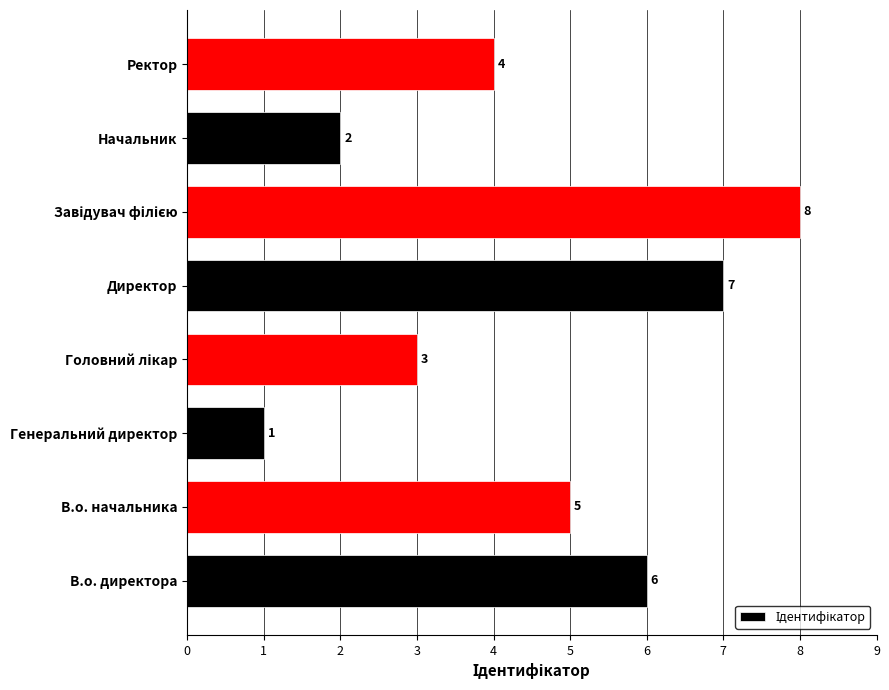

What is the difference between the maximum and minimum values?

7